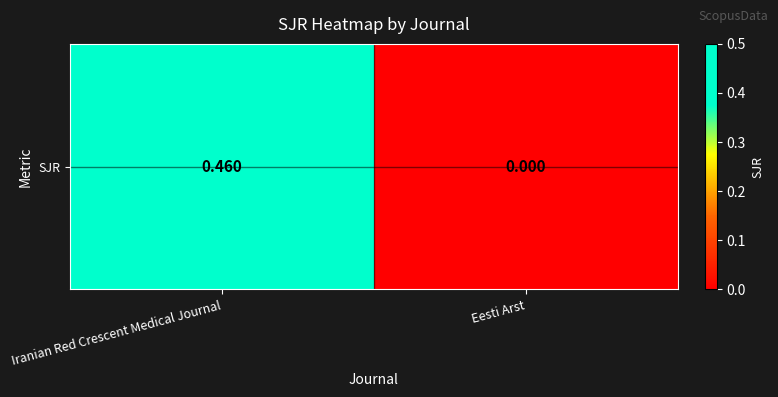

What is the difference between the maximum and minimum values?

0.5